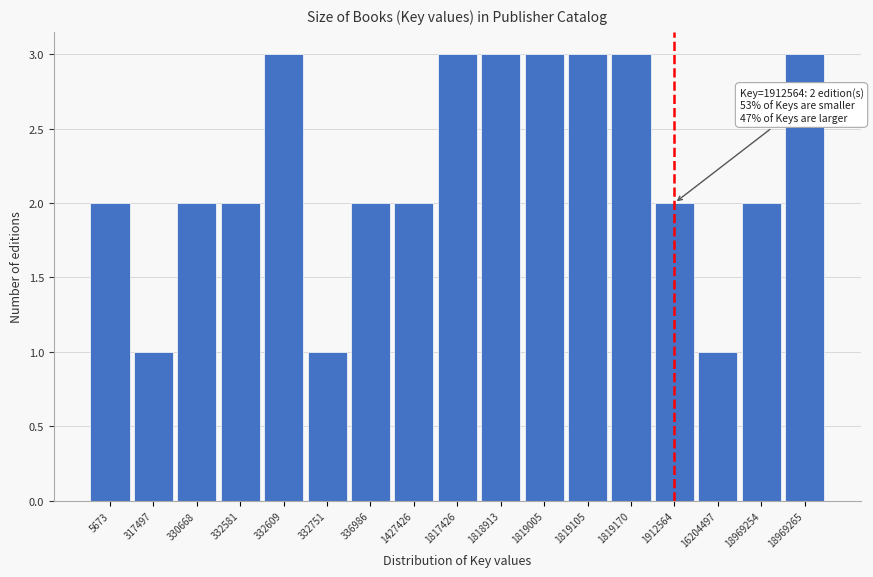

Reading left to right, transcribe all the data shown in this chart.

2	1	2	2	3	1	2	2	3	3	3	3	3	2	1	2	3